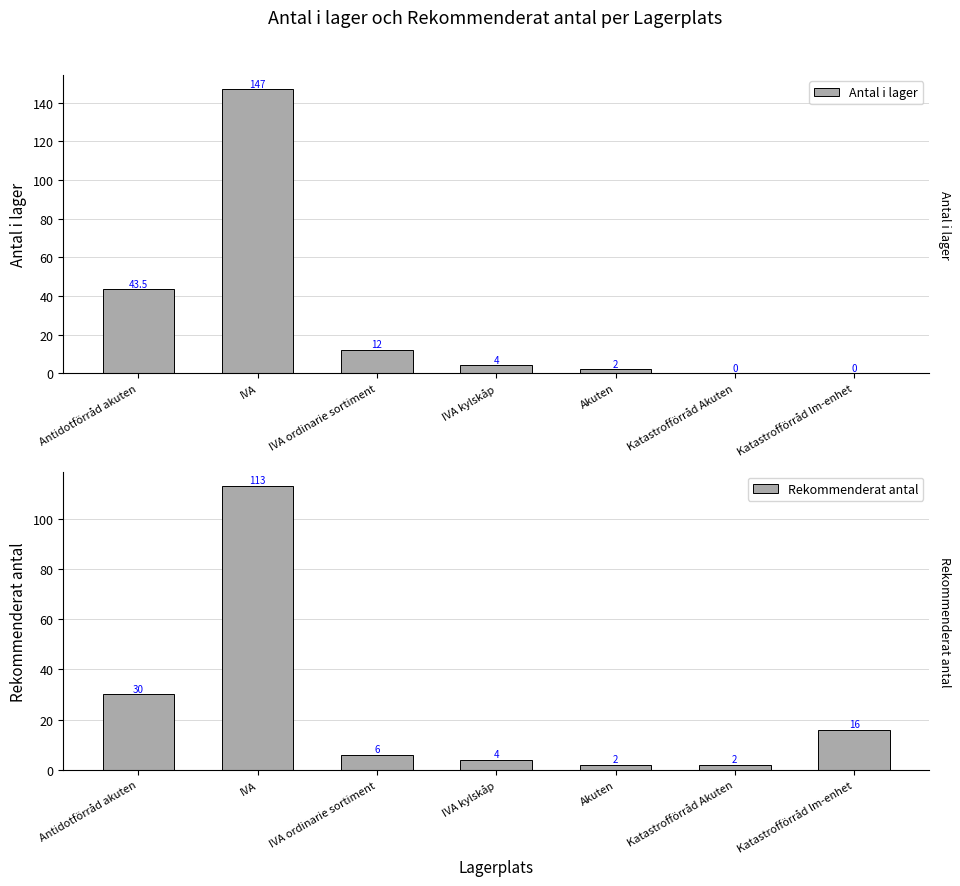

At which label is Antal i lager closest to 73?

Antidotförråd akuten